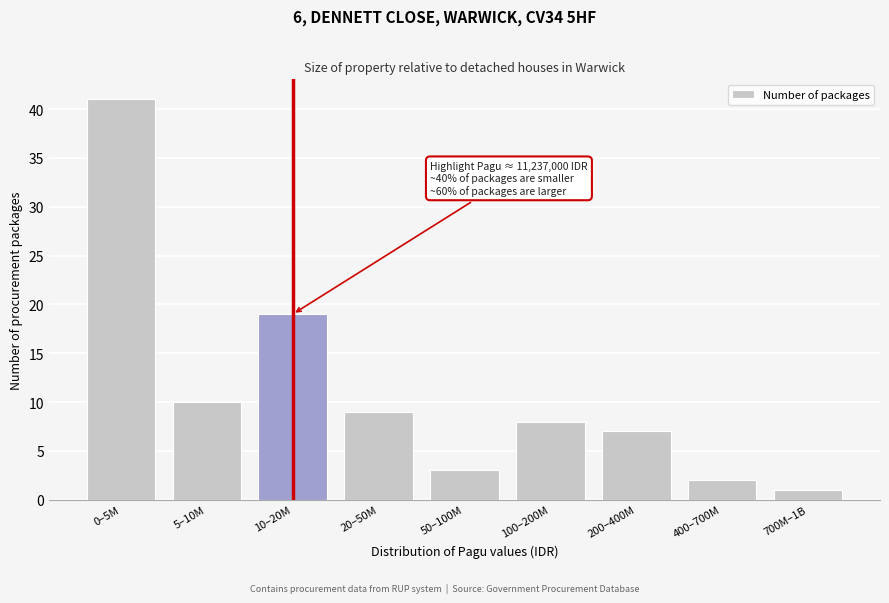

Reading left to right, list all the values displayed in this chart.

0–5M=41	5–10M=10	10–20M=19	20–50M=9	50–100M=3	100–200M=8	200–400M=7	400–700M=2	700M–1B=1